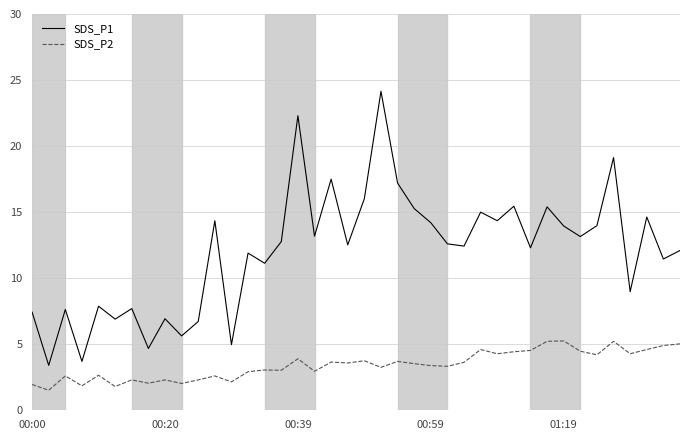

List the series in order of their peak value, highest first.

SDS_P1, SDS_P2